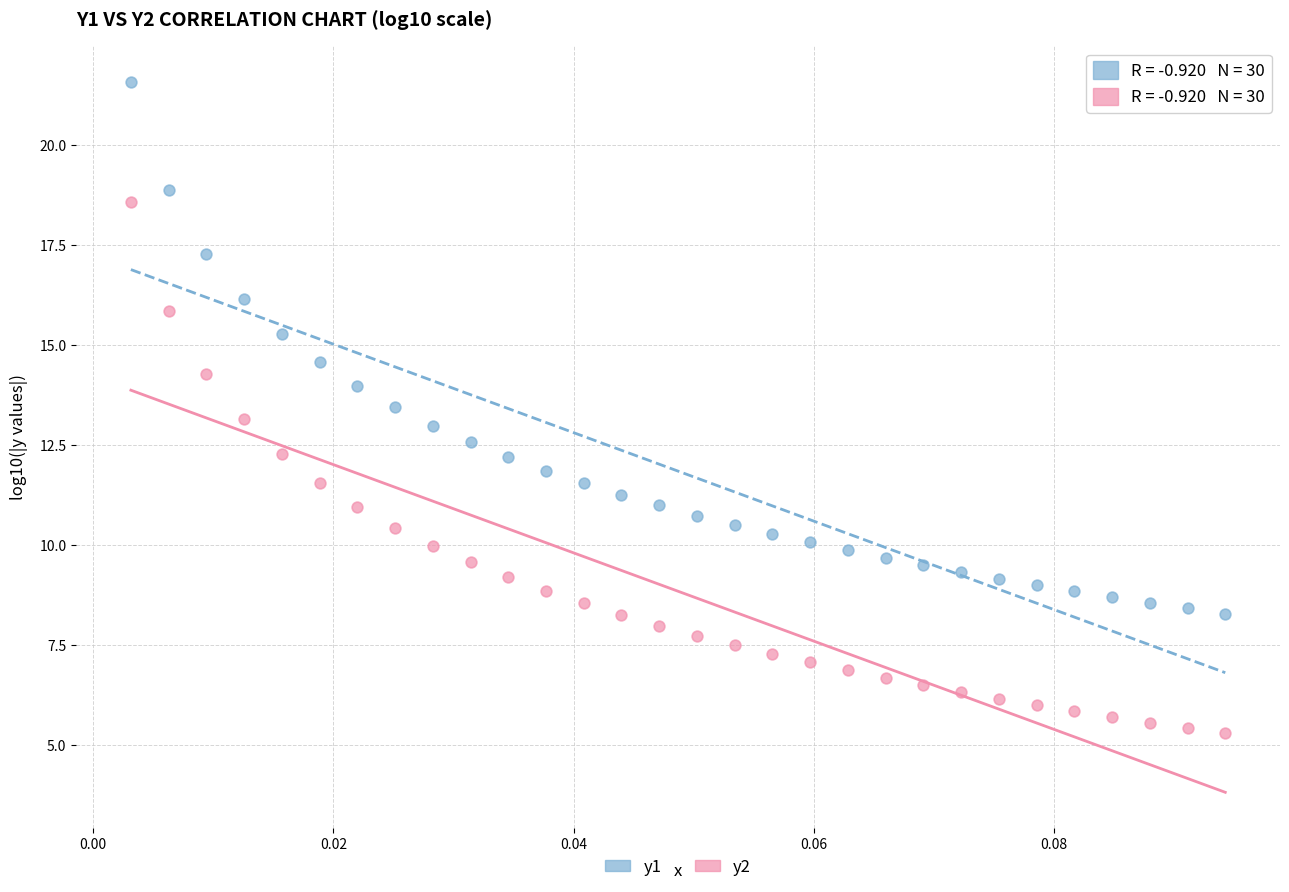

What are all the series names shown in the legend?

y1, y2